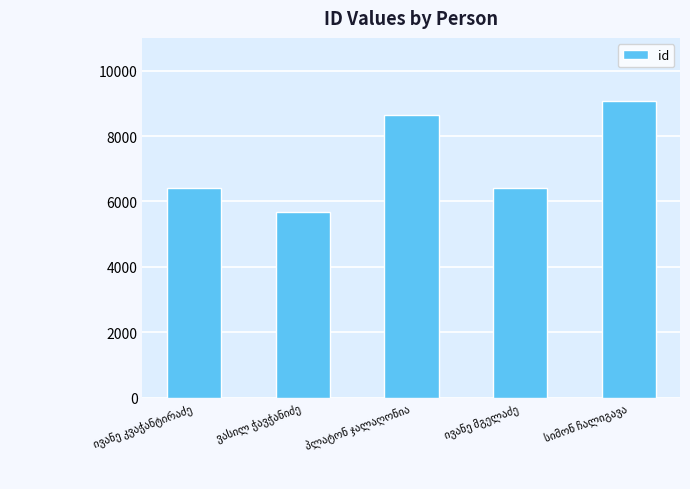

What is the value of the 3rd bar from the left?

8631